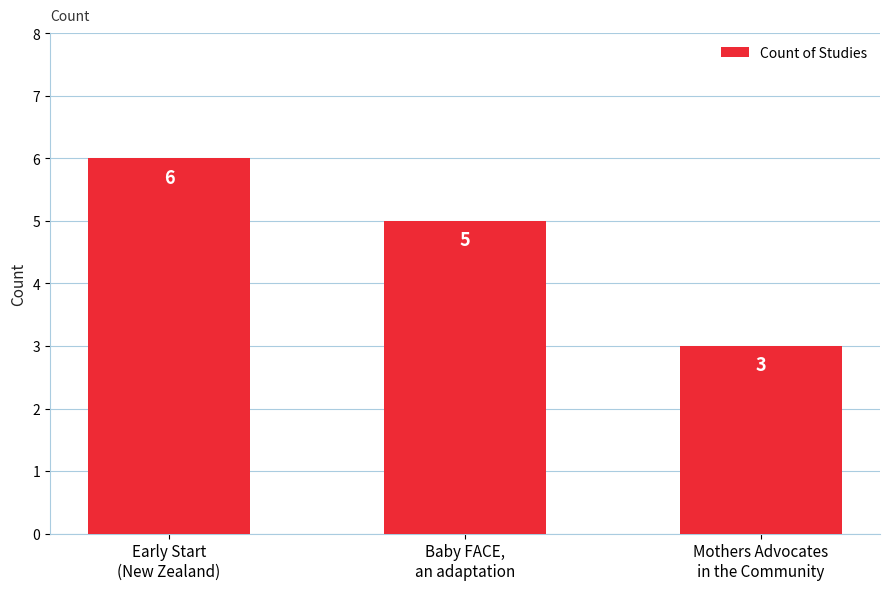

Between Mothers Advocates
in the Community and Baby FACE,
an adaptation, which is larger?

Baby FACE,
an adaptation